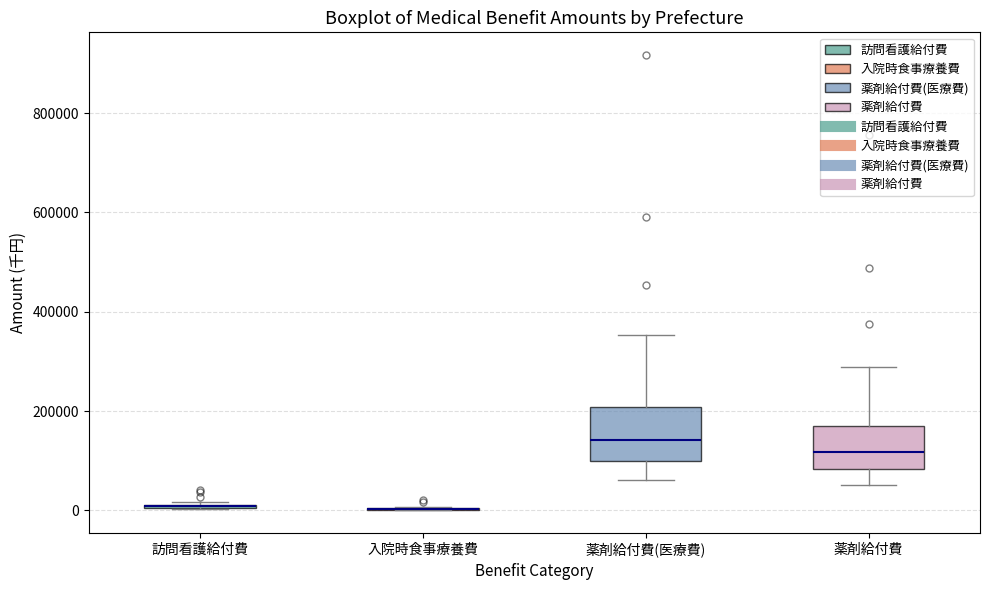

Reading left to right, transcribe this box plot: for each box, give where its median line is, the range the box spans, and where its two whiskers end, as read against the y-axis. The values are not printed on the chart, so give them approximately, as read against the axis.

訪問看護給付費: box collapsed to a line at 0, whiskers 0 to 20000
入院時食事療養費: box collapsed to a line at 0, whiskers 0 to 0
薬剤給付費(医療費): median 140000, box 100000 to 200000, whiskers 60000 to 360000
薬剤給付費: median 120000, box 80000 to 180000, whiskers 60000 to 280000